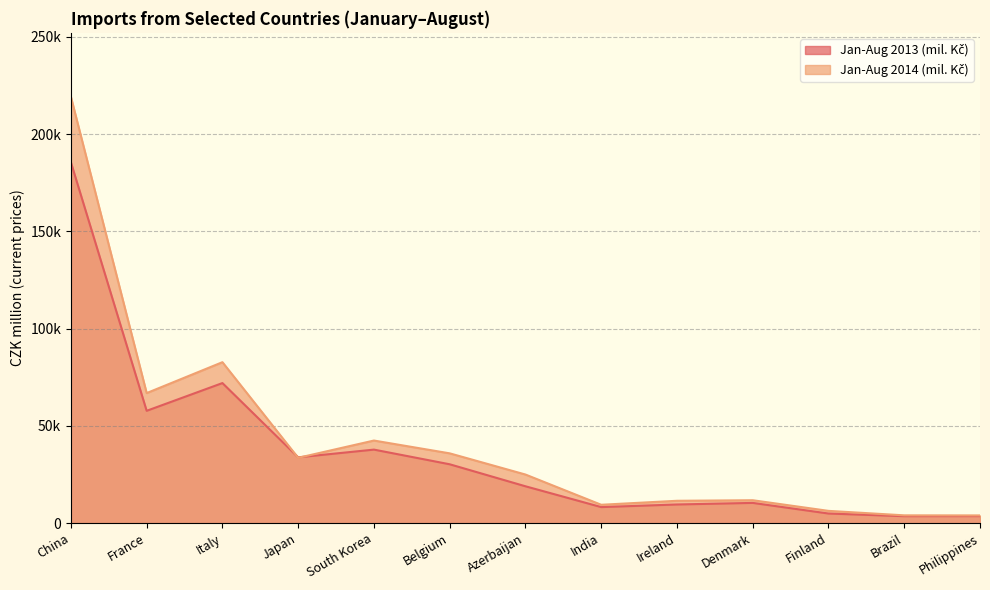

What is the average value of the Jan-Aug 2013 (mil. Kč) series?

36655